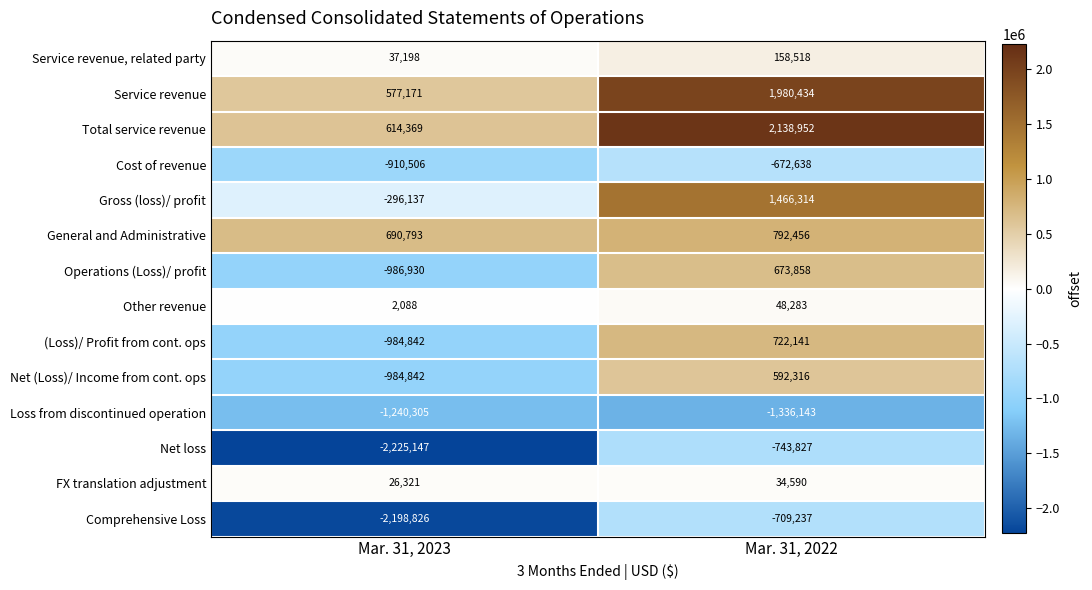

What is the spread (max minus min) of values at Mar. 31, 2022?

3475095